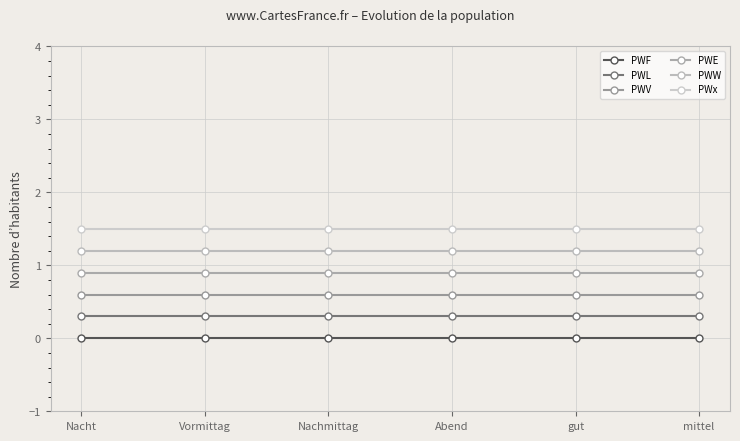

Rank the series by their maximum value, from highest to lowest.

PWx, PWW, PWE, PWV, PWL, PWF